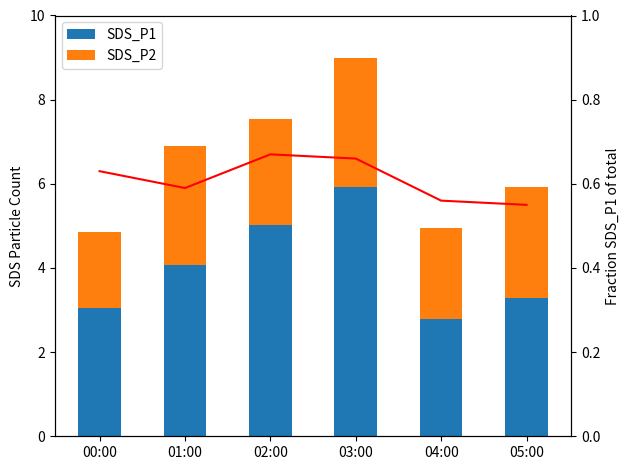

The SDS_P2 series shows 3.8 at 04:00. True or false?

False